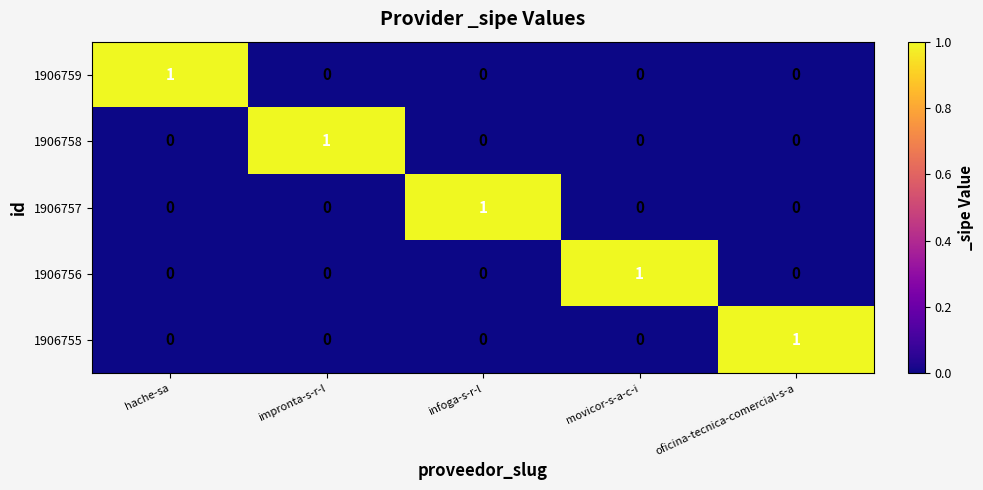

At how many categories does at least one series exceed 0?

5